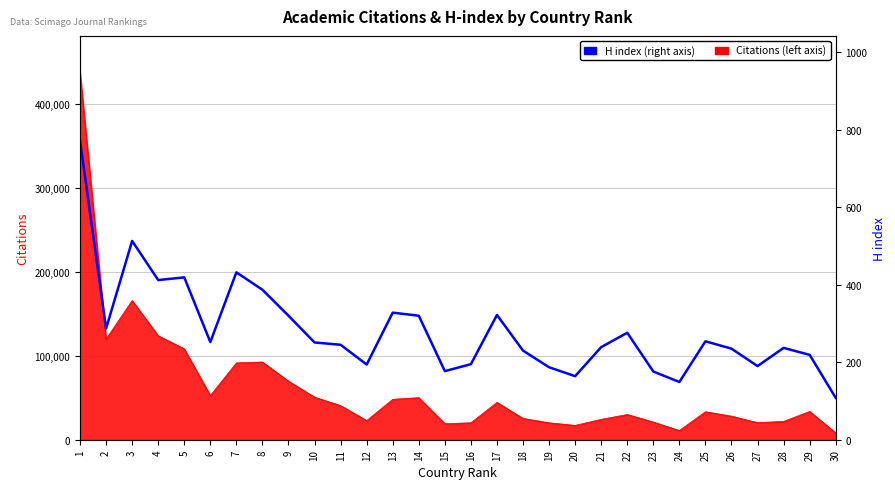

How many points are higher than both their immediate neighbors (excluding endpoints)?

8